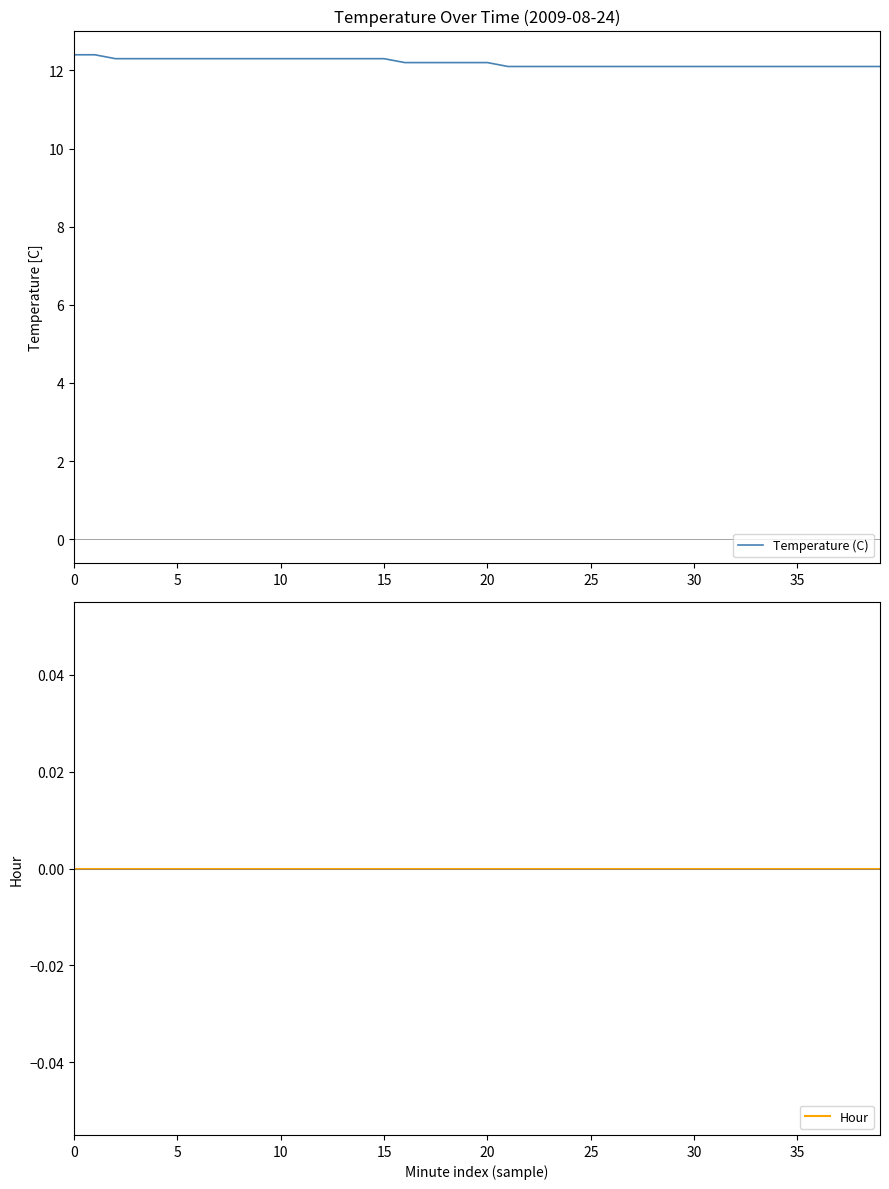

List the series in order of their overall mean, highest first.

Temperature (C), Hour